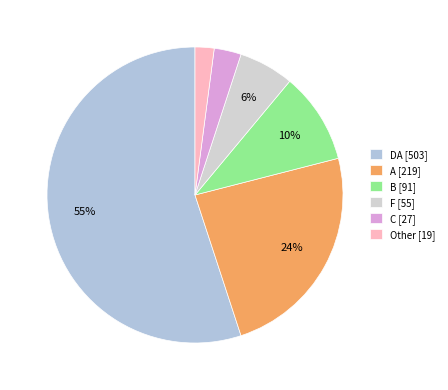

Which category accounts for the majority?

DA